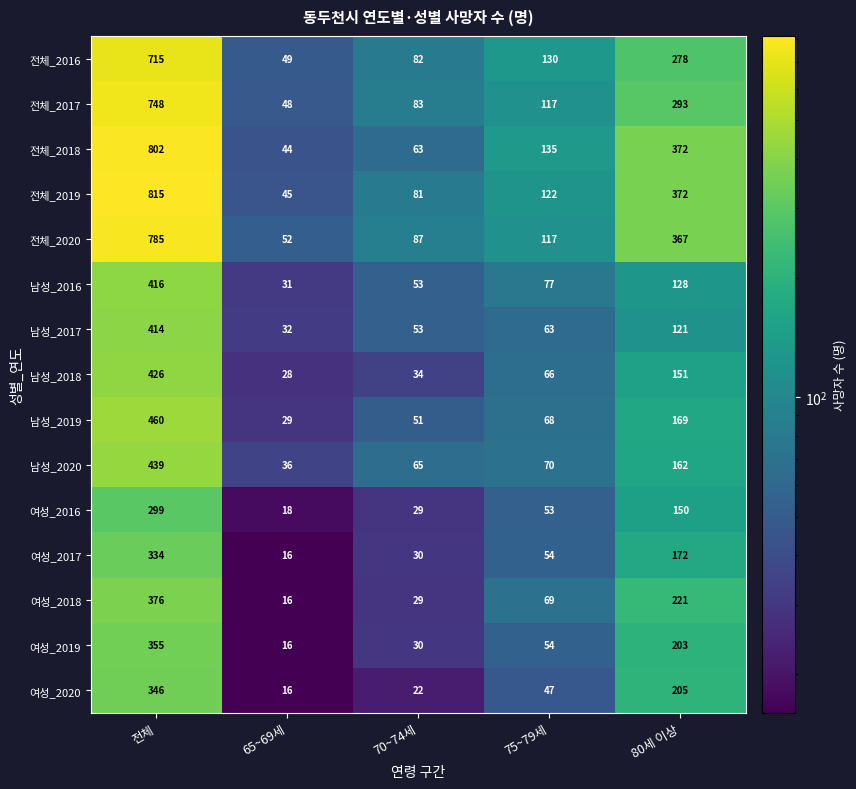

What is the total value across all series at 75~79세?

1242